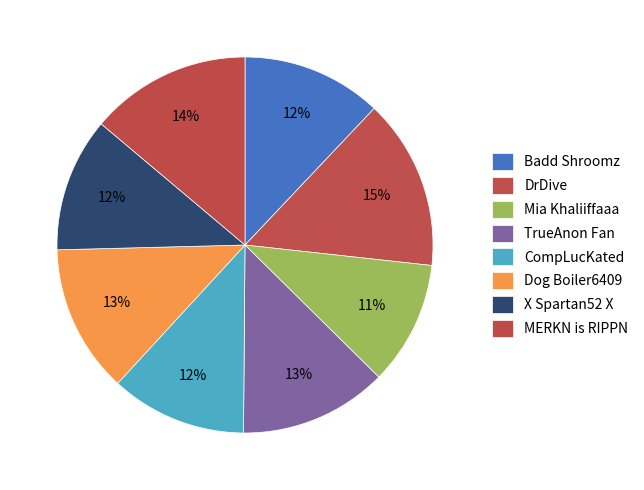

To the nearest percent, what is the difference between the TrueAnon Fan and DrDive slice percentages?

2%